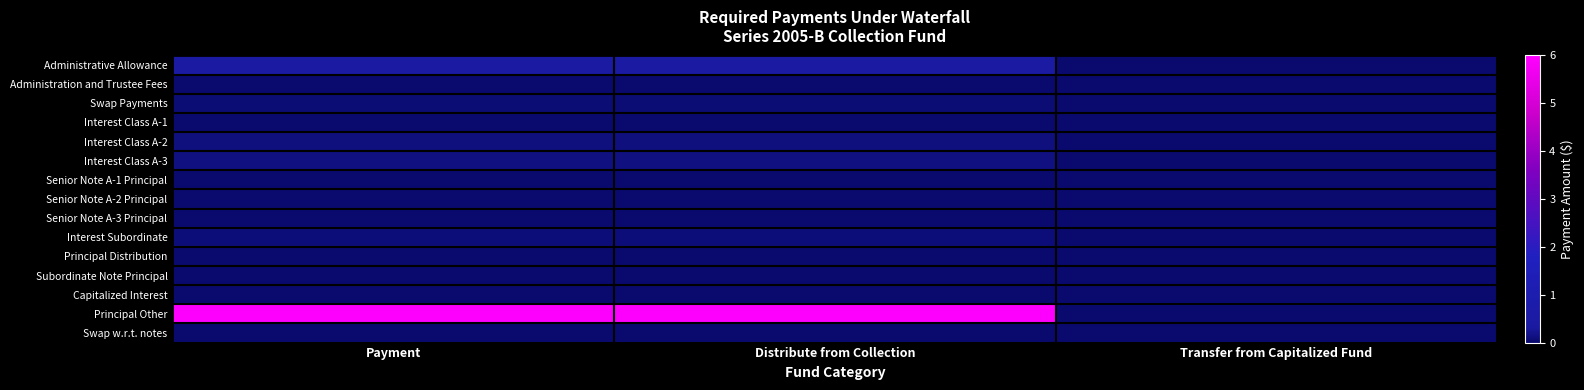

Which label corresponds to the largest value in the chart?

Payment